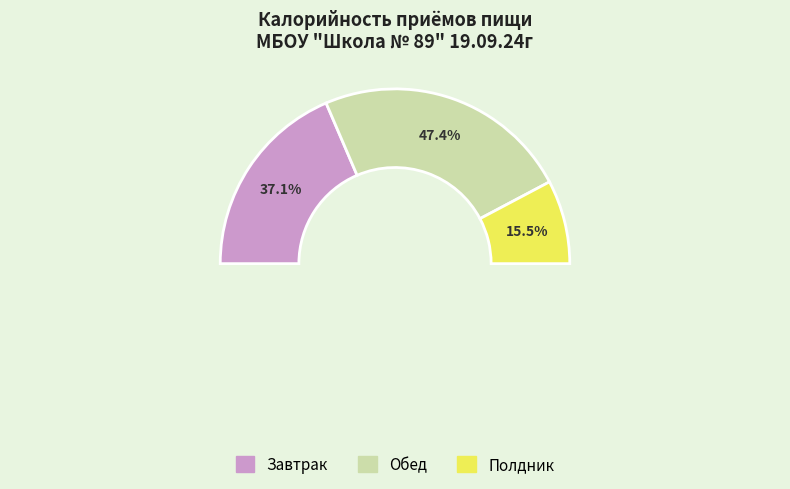

Does Полдник account for over 50% of the chart?

No